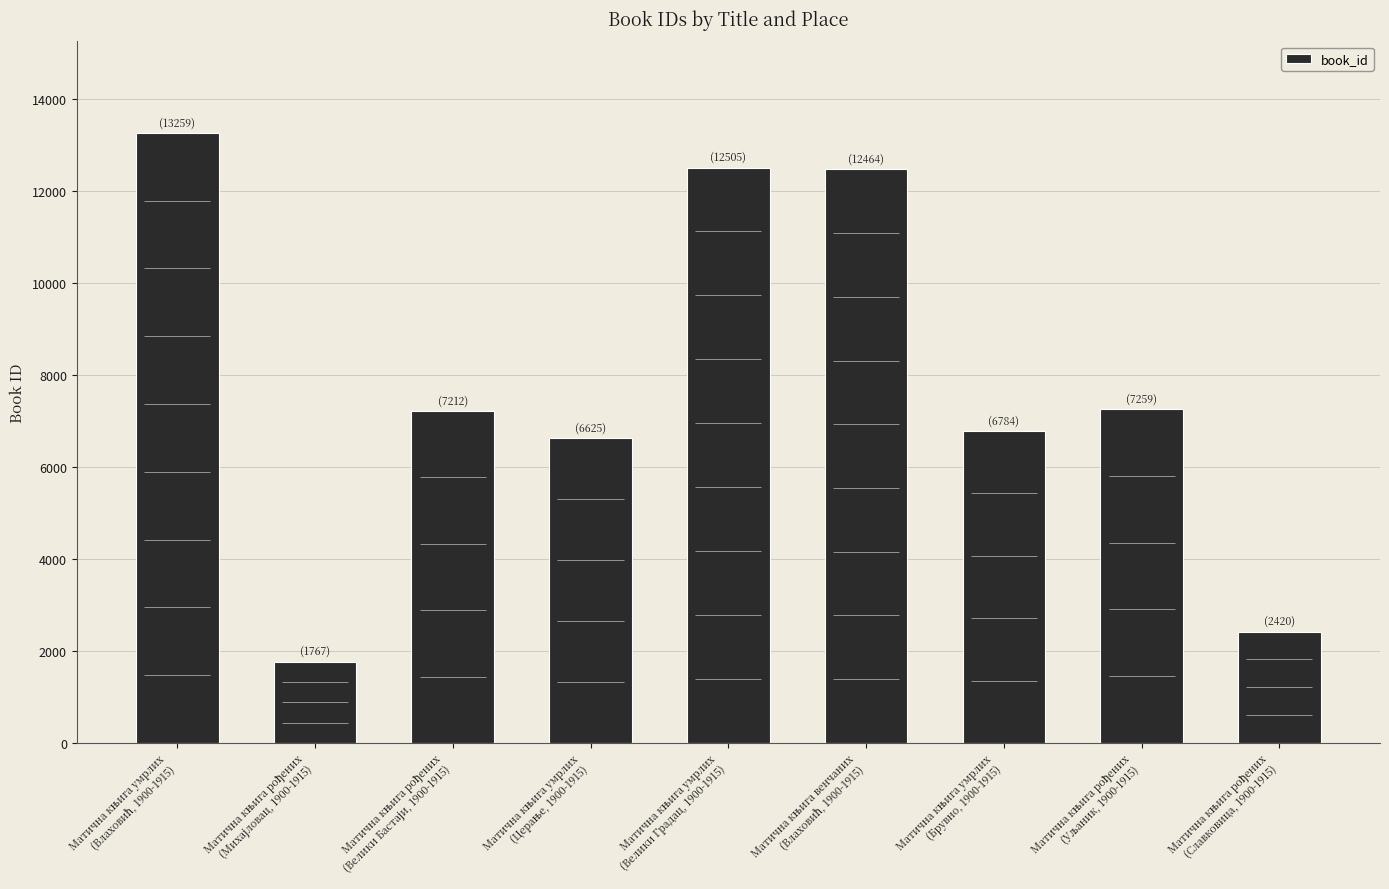

What is the ratio of the value at Матична књига рођених
(Велики Бастаји, 1900-1915) to the value at Матична књига венчаних
(Влаховић, 1900-1915)?

0.6